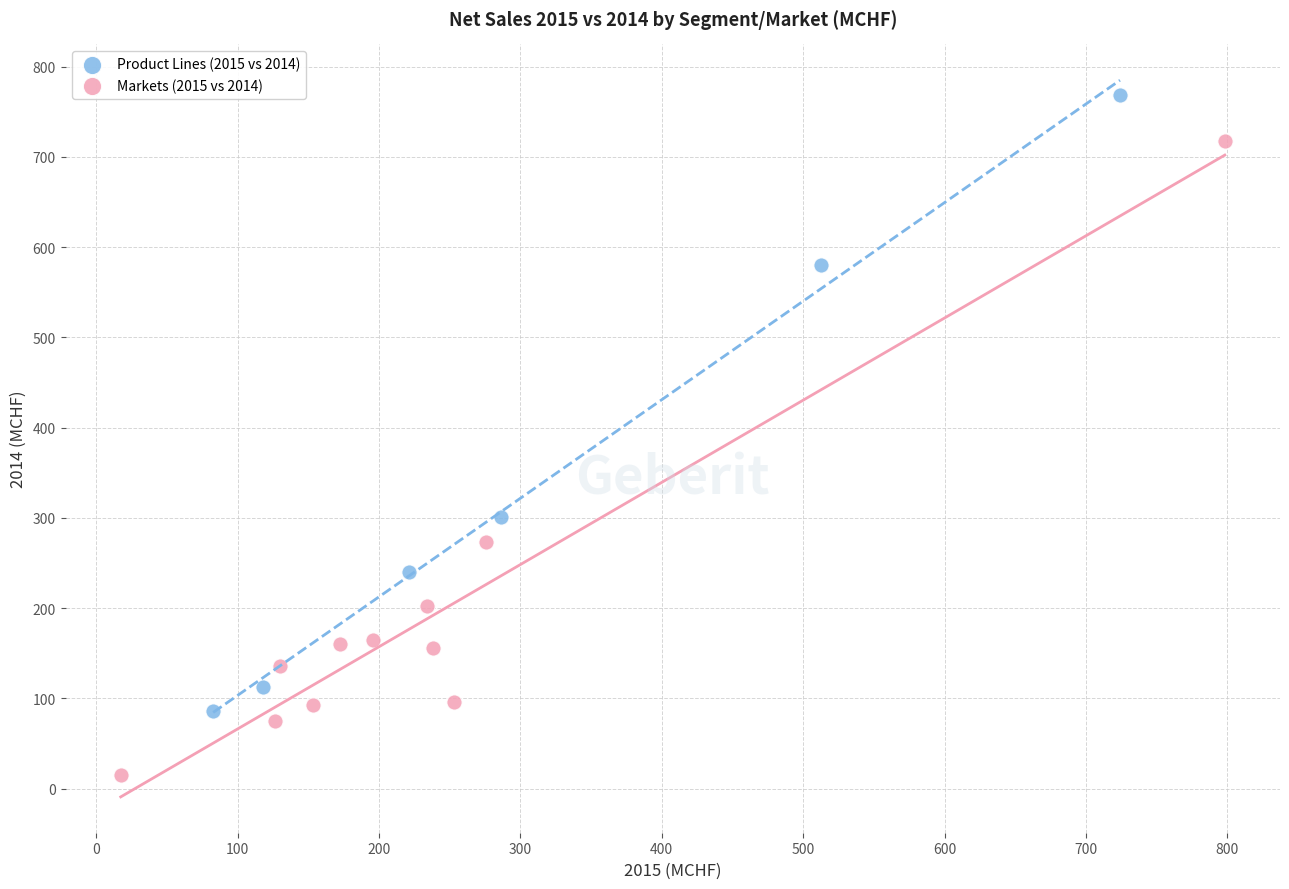

Which series contains the lowest Y value?

Markets (2015 vs 2014)